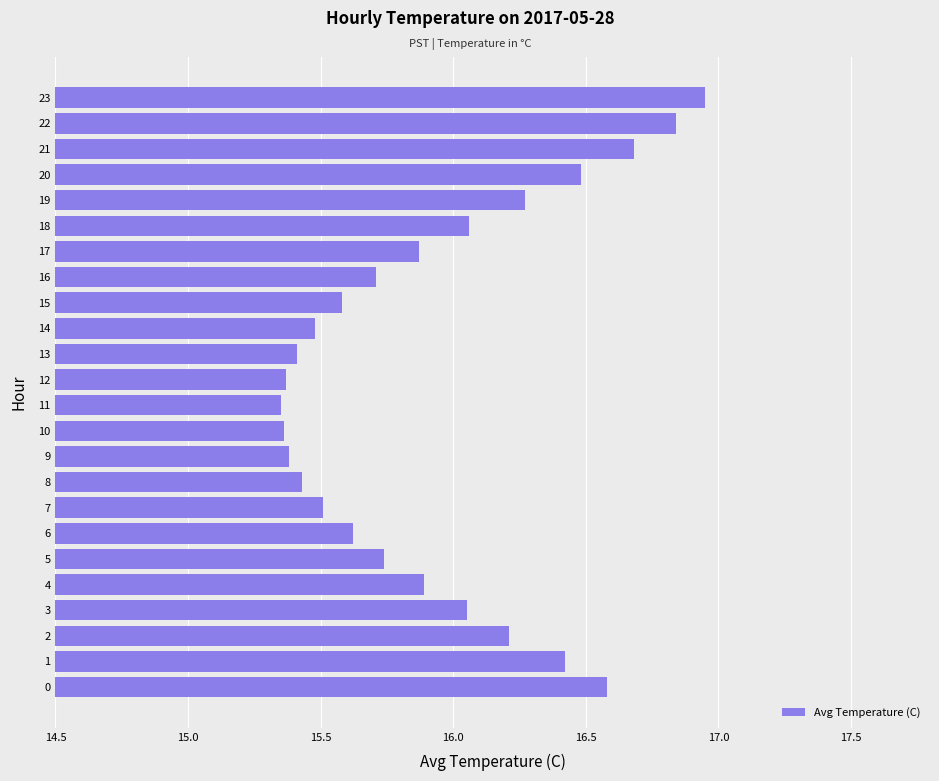

Which category has the highest value across all series?

23